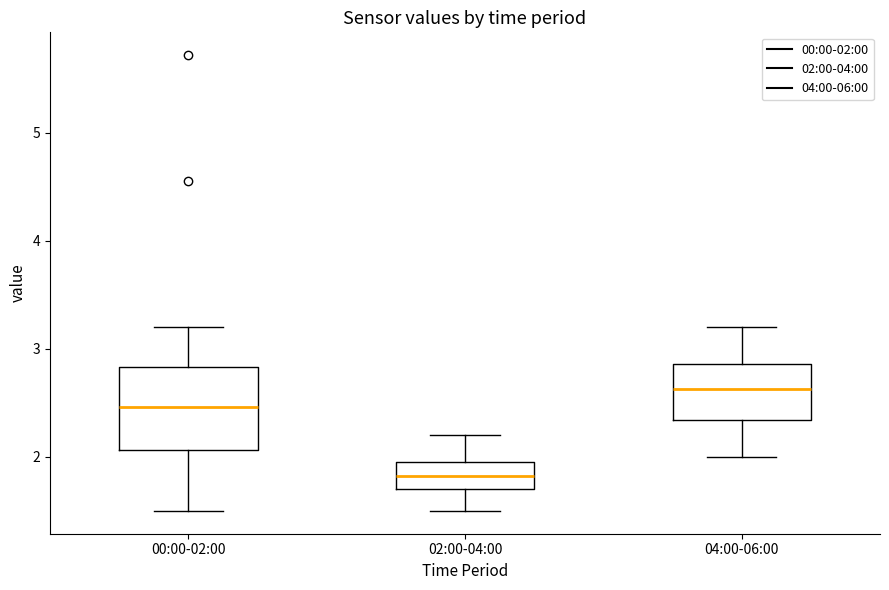

Which box has the highest median line?

04:00-06:00